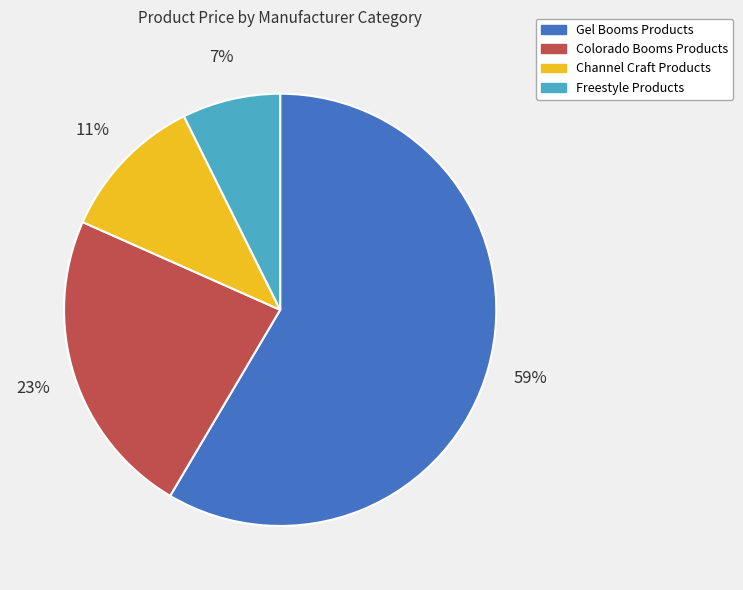

Is there a majority slice in this chart?

Yes